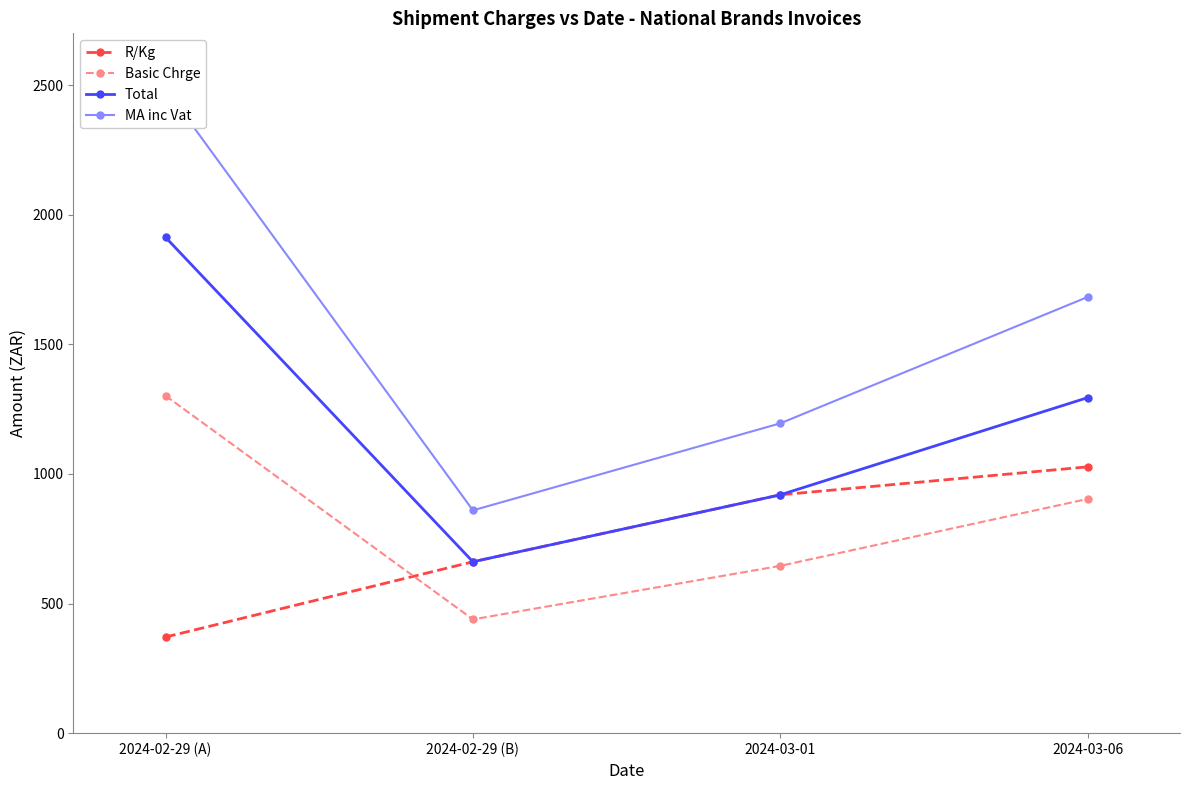

What is the highest value of the R/Kg series?

1027.5